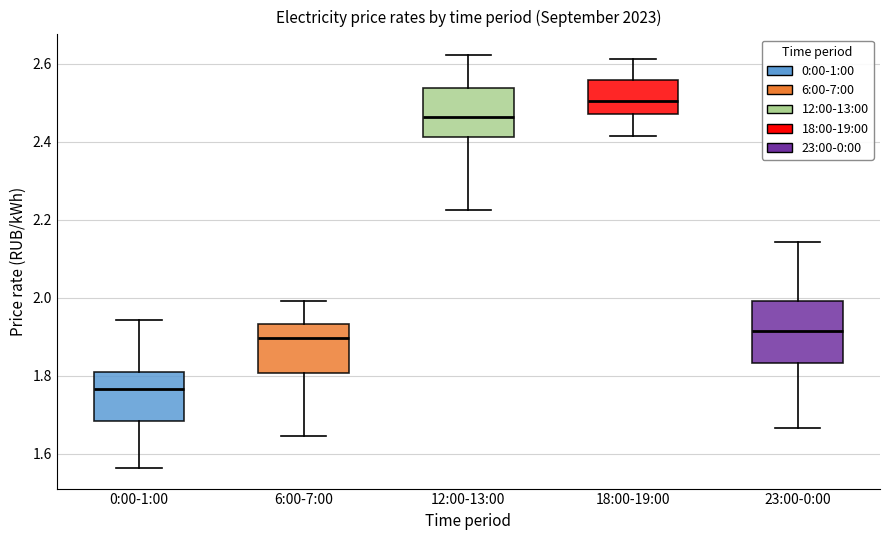

Which box is the tallest, from its lower edge to its upper edge?

23:00-0:00